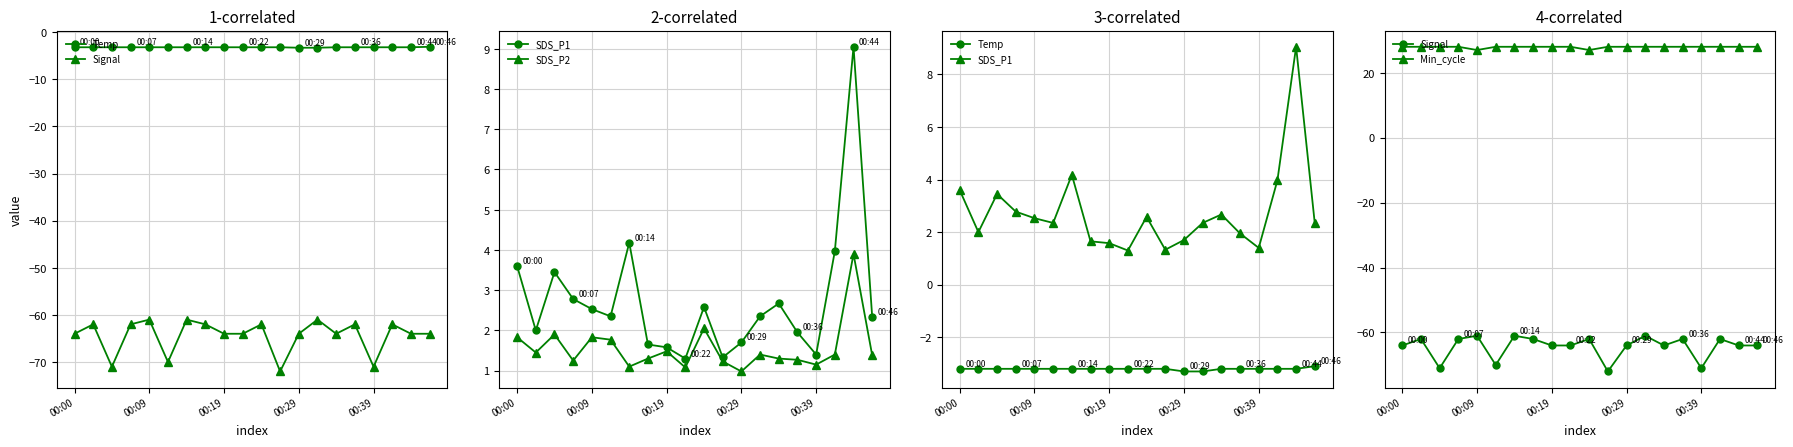

Which series has the widest spread of values?

Signal